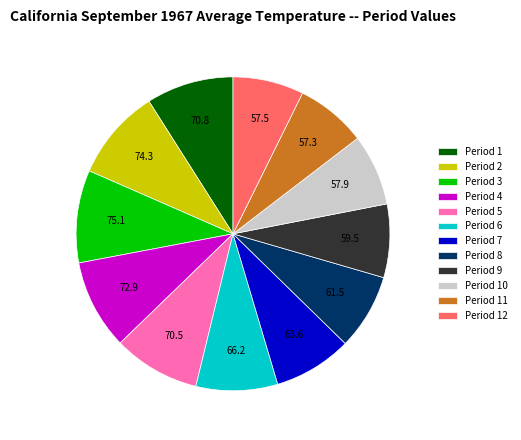

Is there a majority slice in this chart?

No